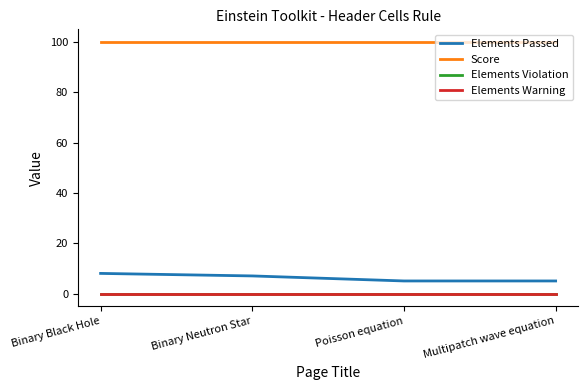

At how many categories does at least one series exceed 76?

4